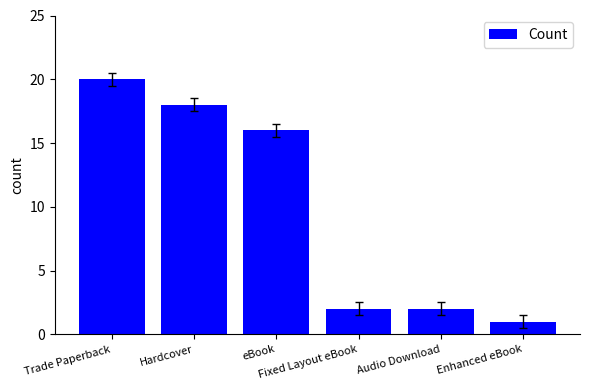

What is the label of the 3rd bar from the right?

Fixed Layout eBook